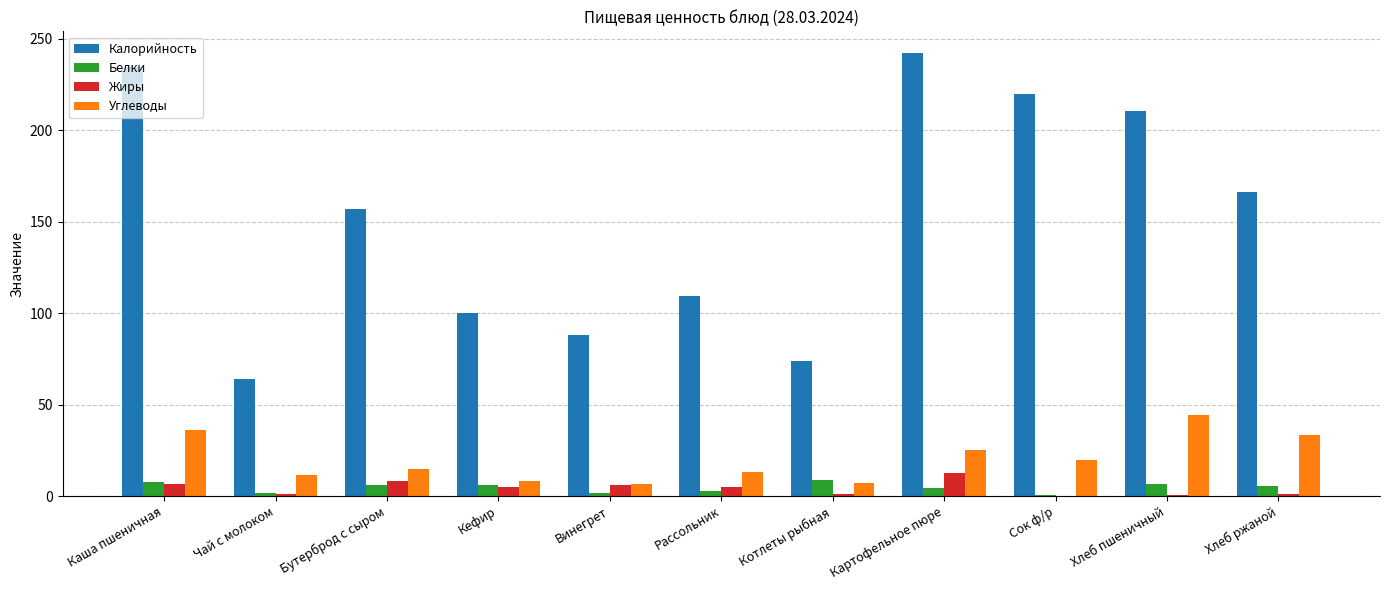

How many groups of bars are there?

11